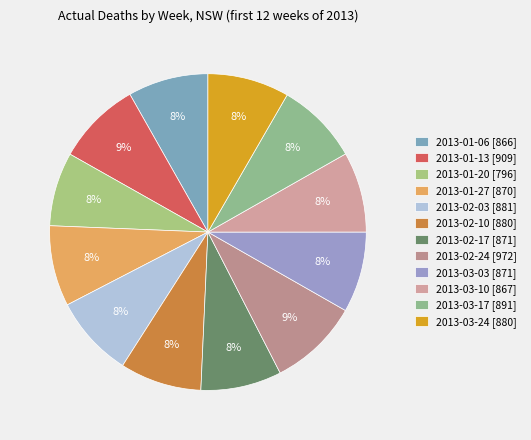

What percentage is the 2013-03-24 slice, to the nearest percent?

8%